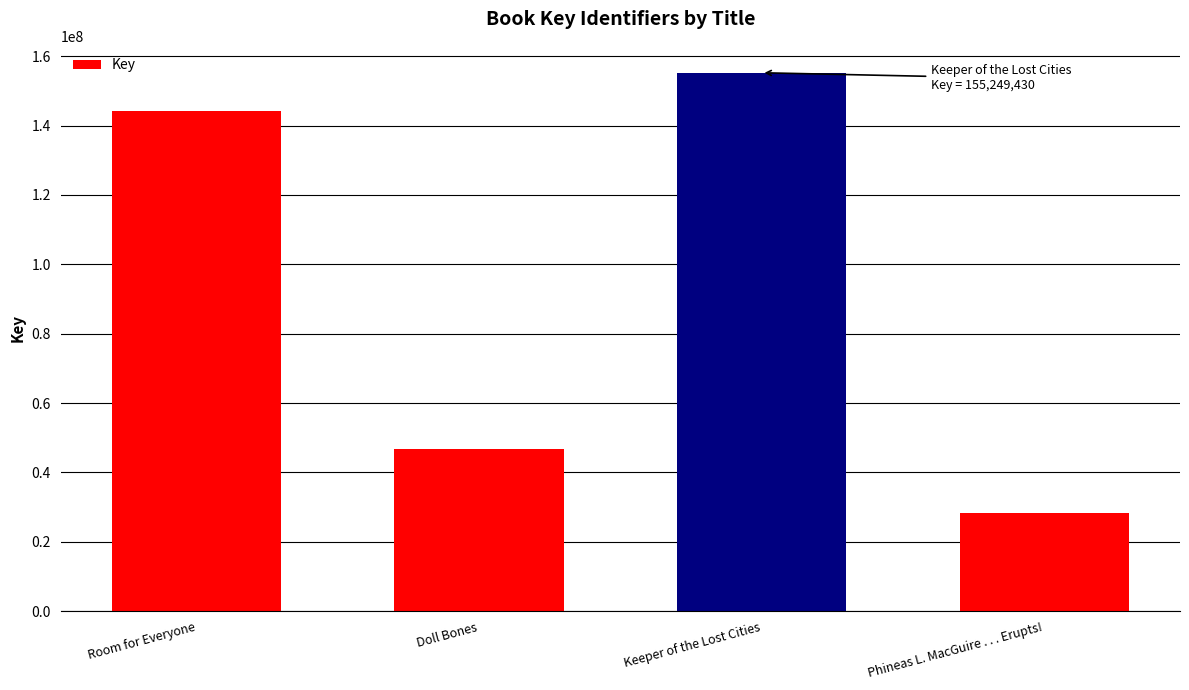

Between Keeper of the Lost Cities and Room for Everyone, which is larger?

Keeper of the Lost Cities